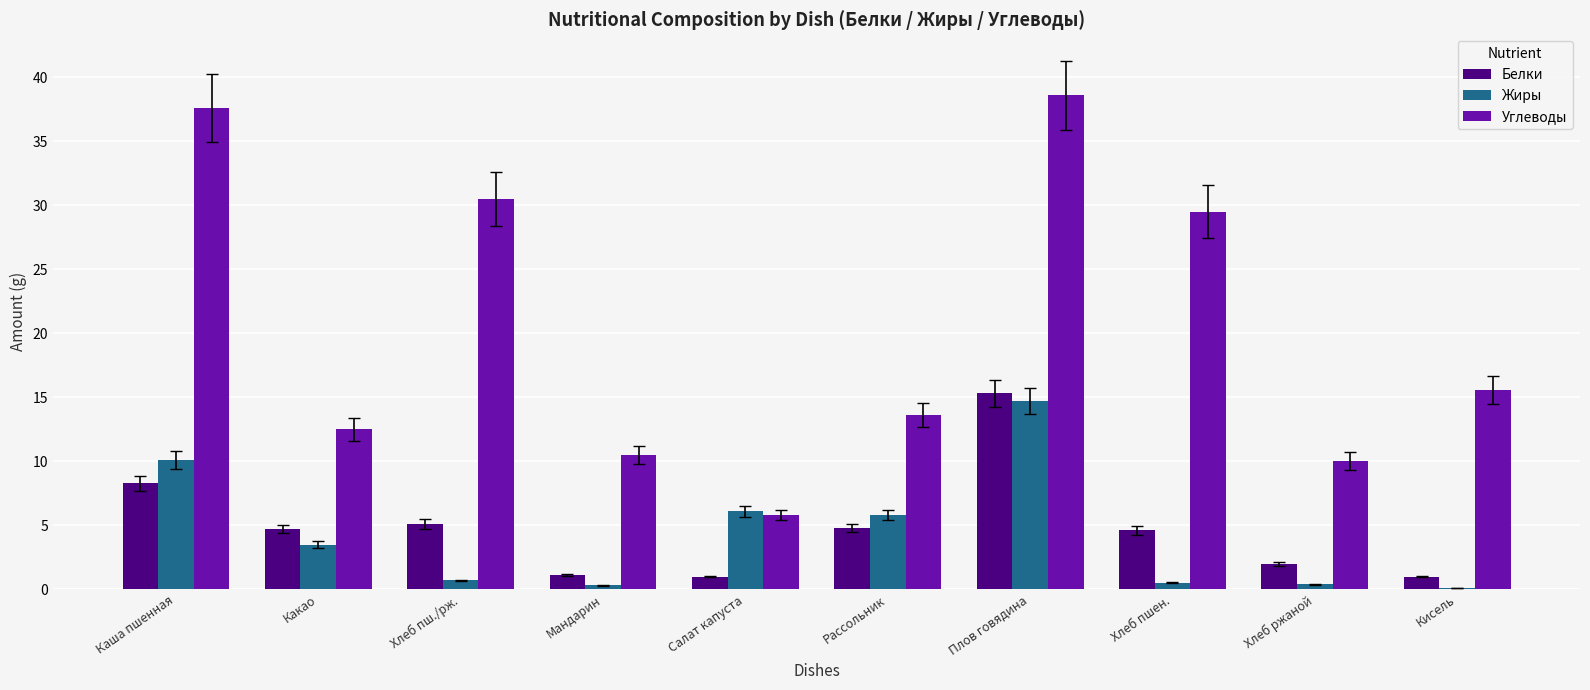

How many data points in Белки are above 4?

6